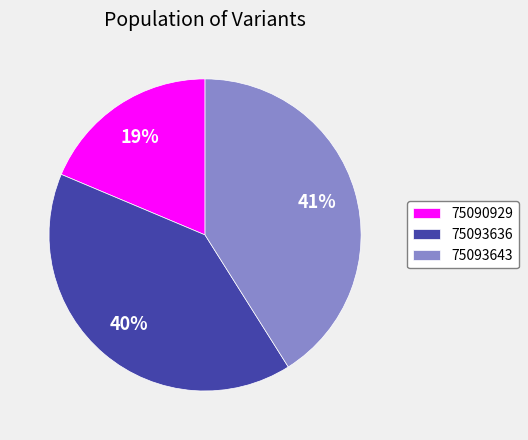

Combined, do 75093636 and 75093643 account for over 50%?

Yes